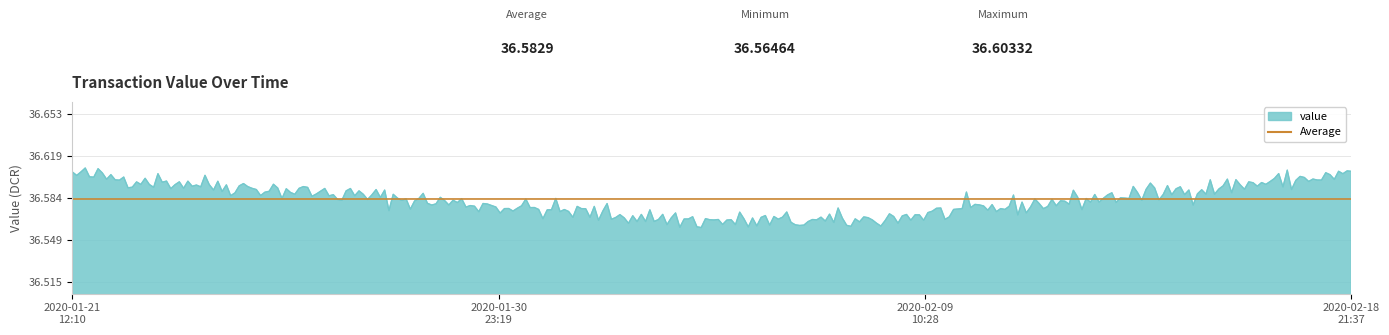

What is the ratio of the value at 1580814757 to the value at 1581110227?

1.0